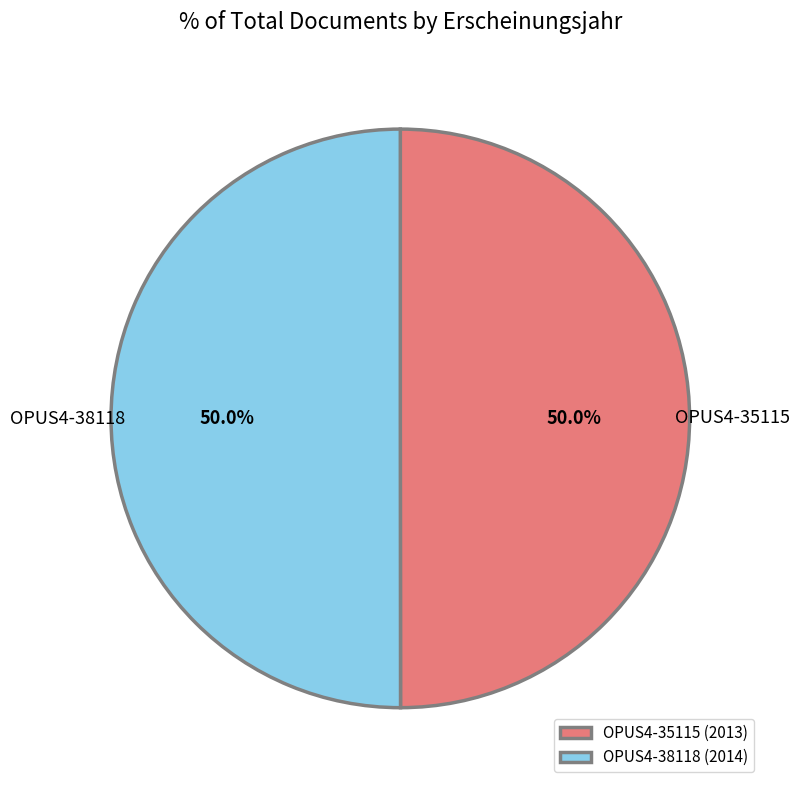

Is it true that OPUS4-35115 is 59% of the pie?

False